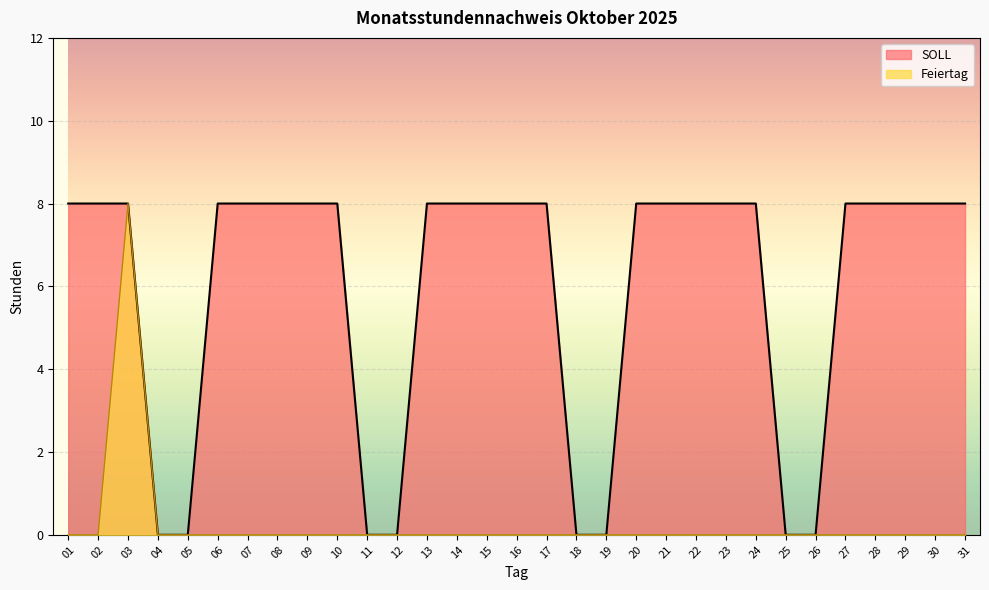

The value of Feiertag at 26 is 0. True or false?

True